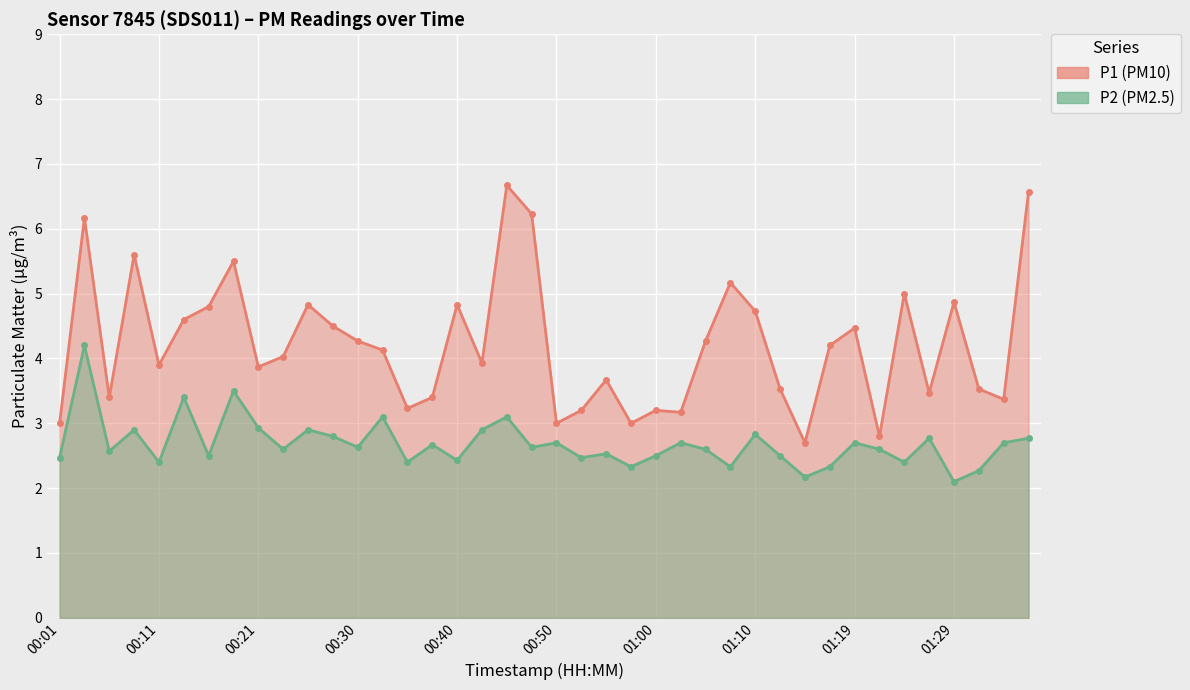

How many data points does each series have?

40